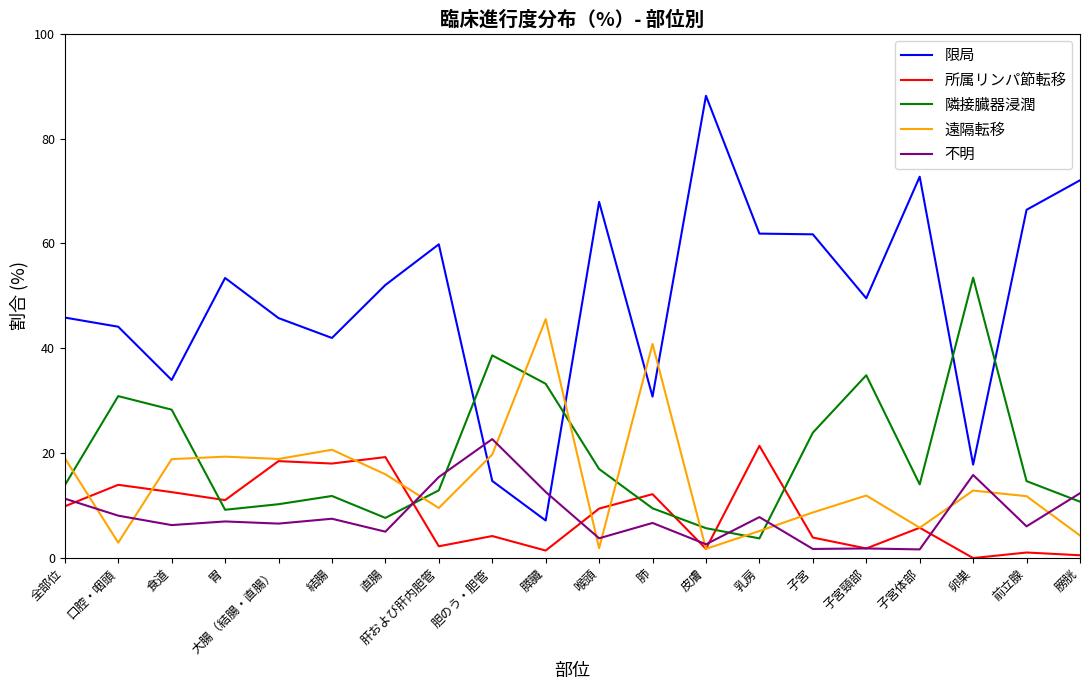

Is this an area chart (filled region under the line)?

No